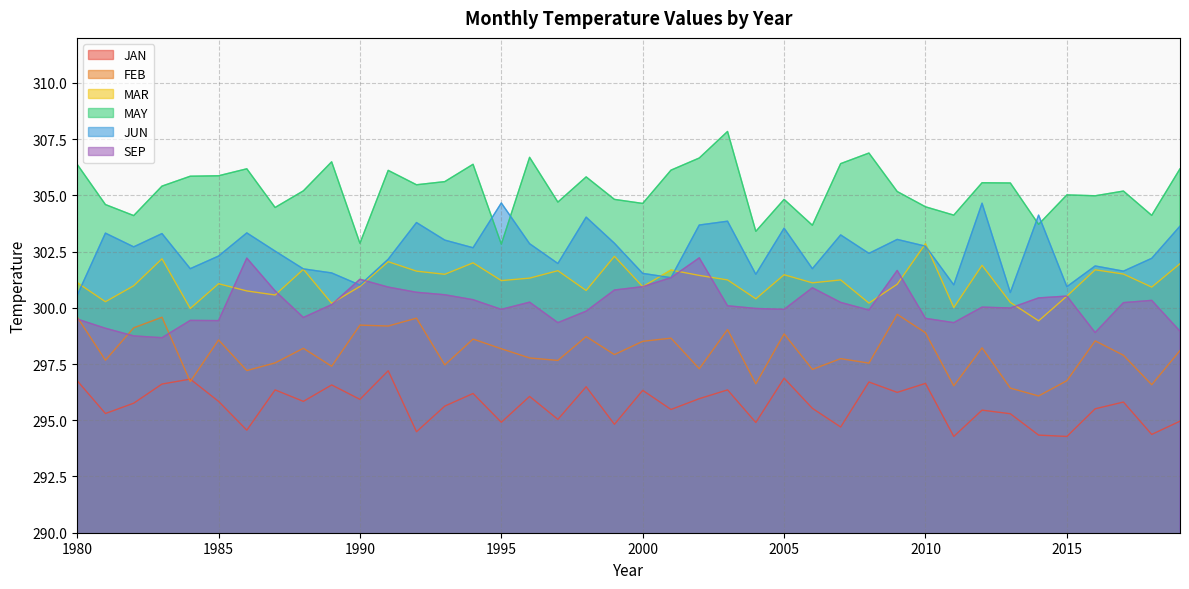

Does the chart have visible grid lines?

Yes